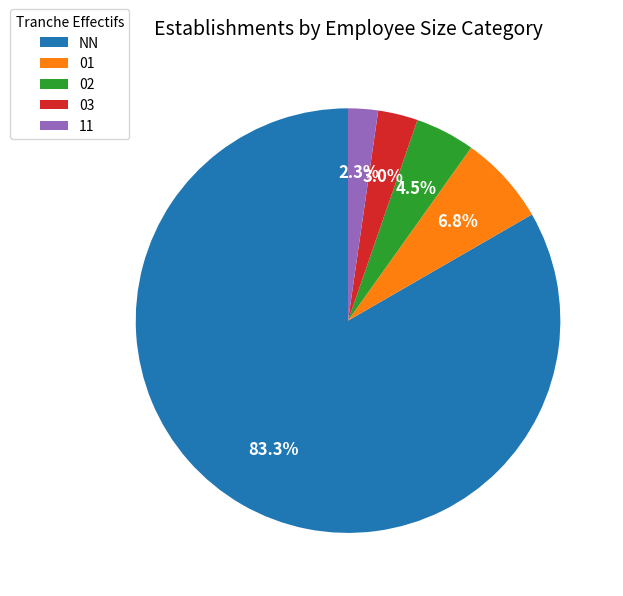

Which has a higher value, NN or 02?

NN